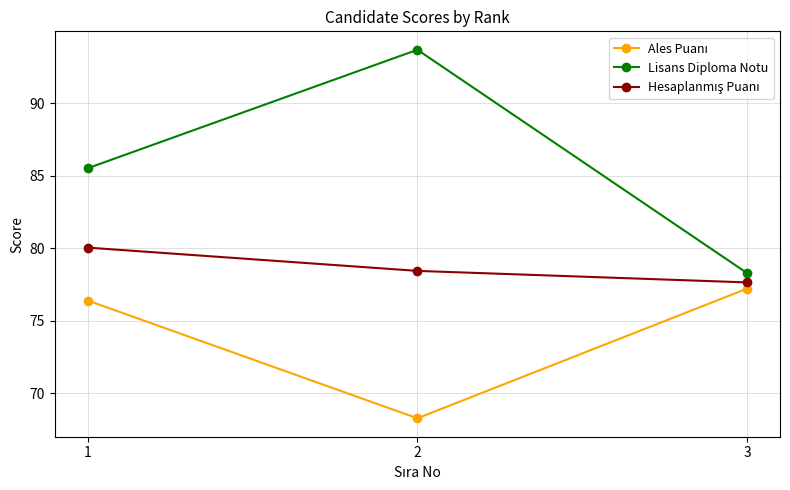

What is the difference between the Lisans Diploma Notu values at 3 and 1?

7.2